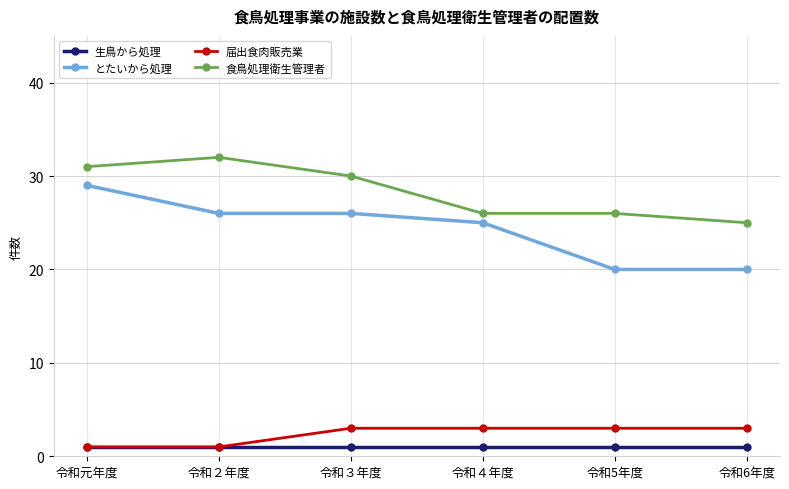

What is the label of the 2nd point from the right?

令和5年度